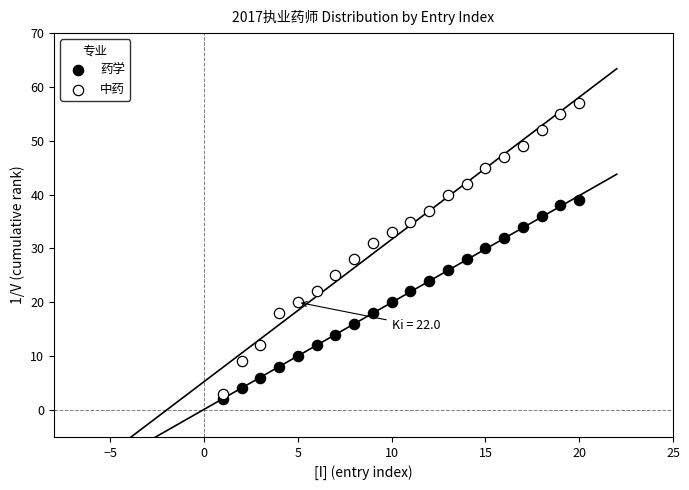

Across all data points, what is the range of Y values (max minus min)?

55